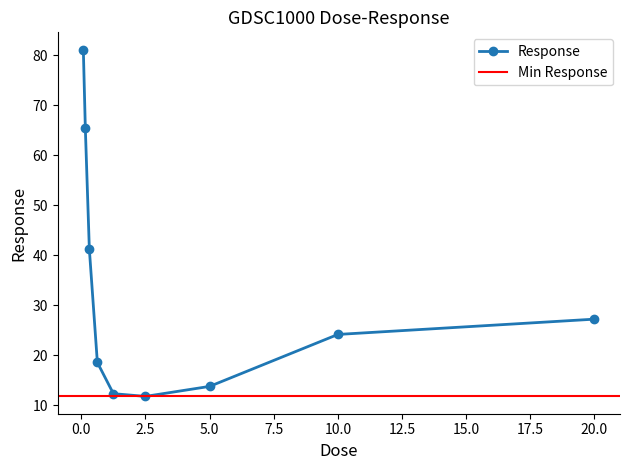

Reading left to right, what are all the values shown in this chart?

0.078125=81.1	0.15625=65.4	0.3125=41.2	0.625=18.6	1.25=12.4	2.5=11.8	5.0=13.8	10.0=24.2	20.0=27.3